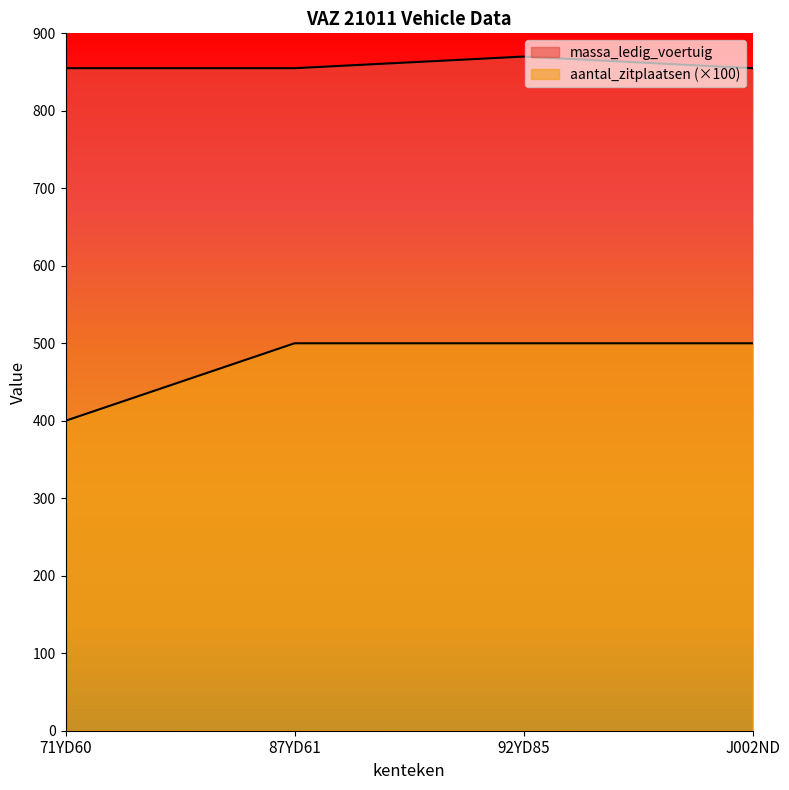

What is the difference between the aantal_zitplaatsen values at 87YD61 and 71YD60?

100